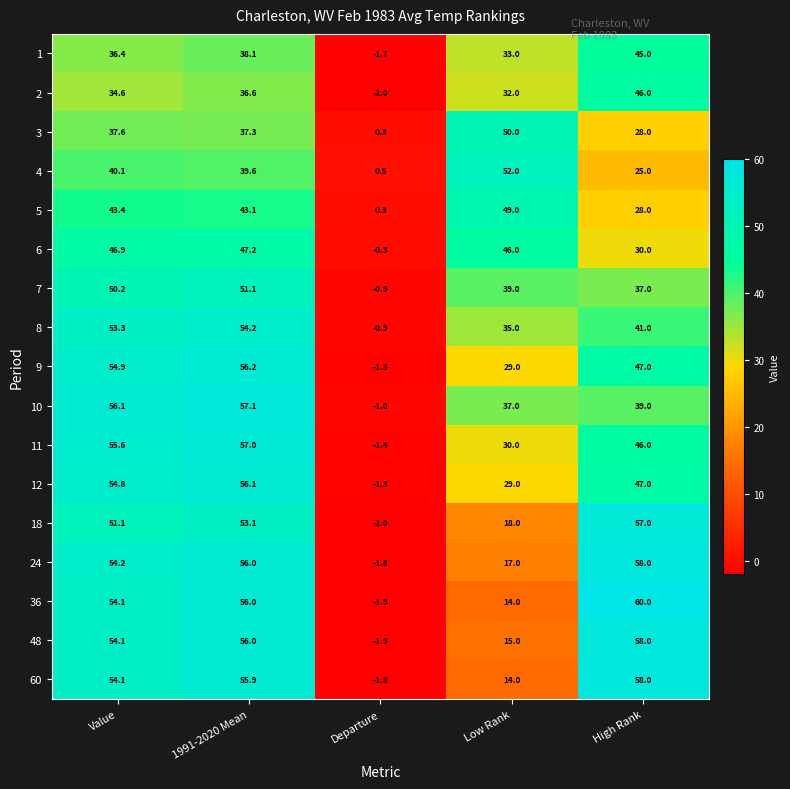

Is it true that 24 equals 58.0 at High Rank?

True